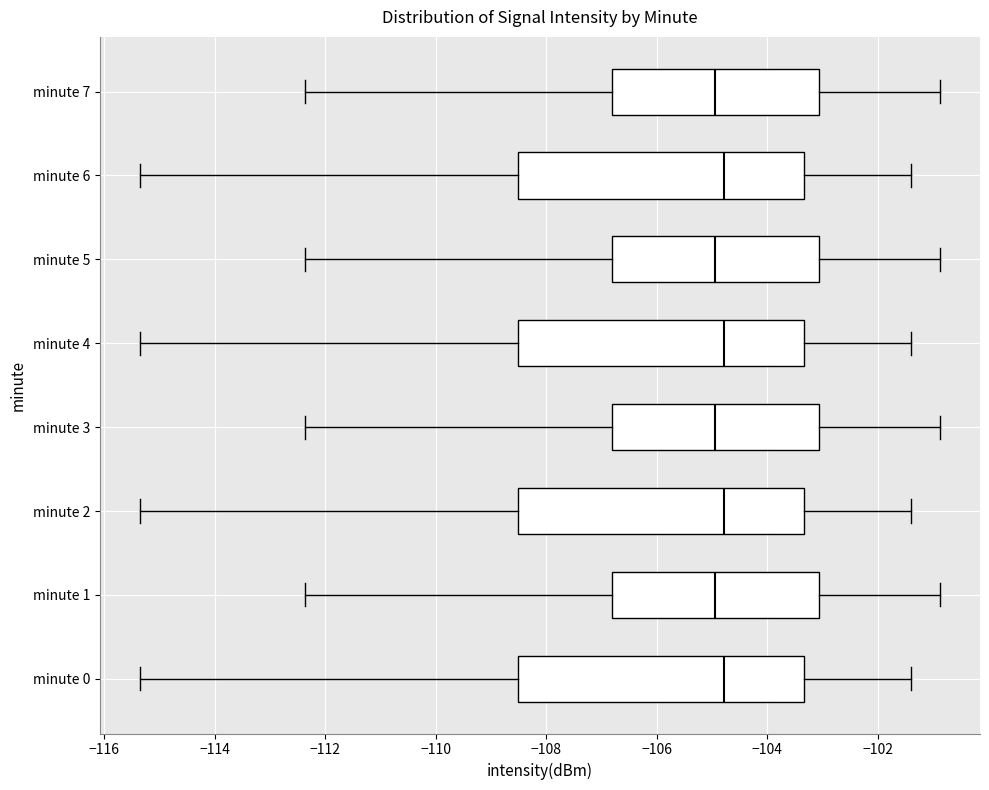

Where does the left whisker of the box for minute 5 end on the x-axis? The values are not printed on the chart, so give them approximately, as read against the axis.

-112.4